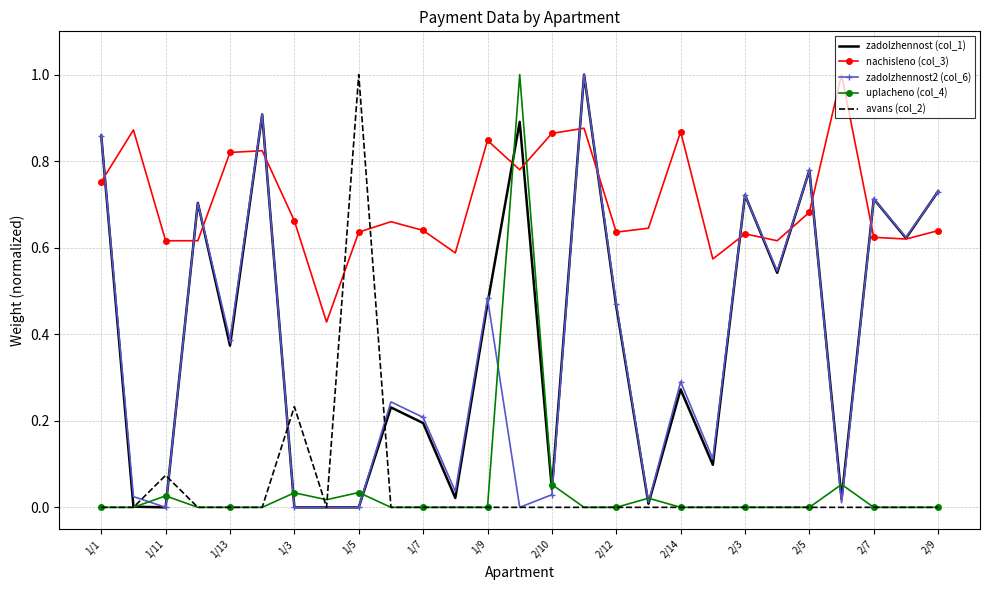

What is the greatest value displayed?

1.0